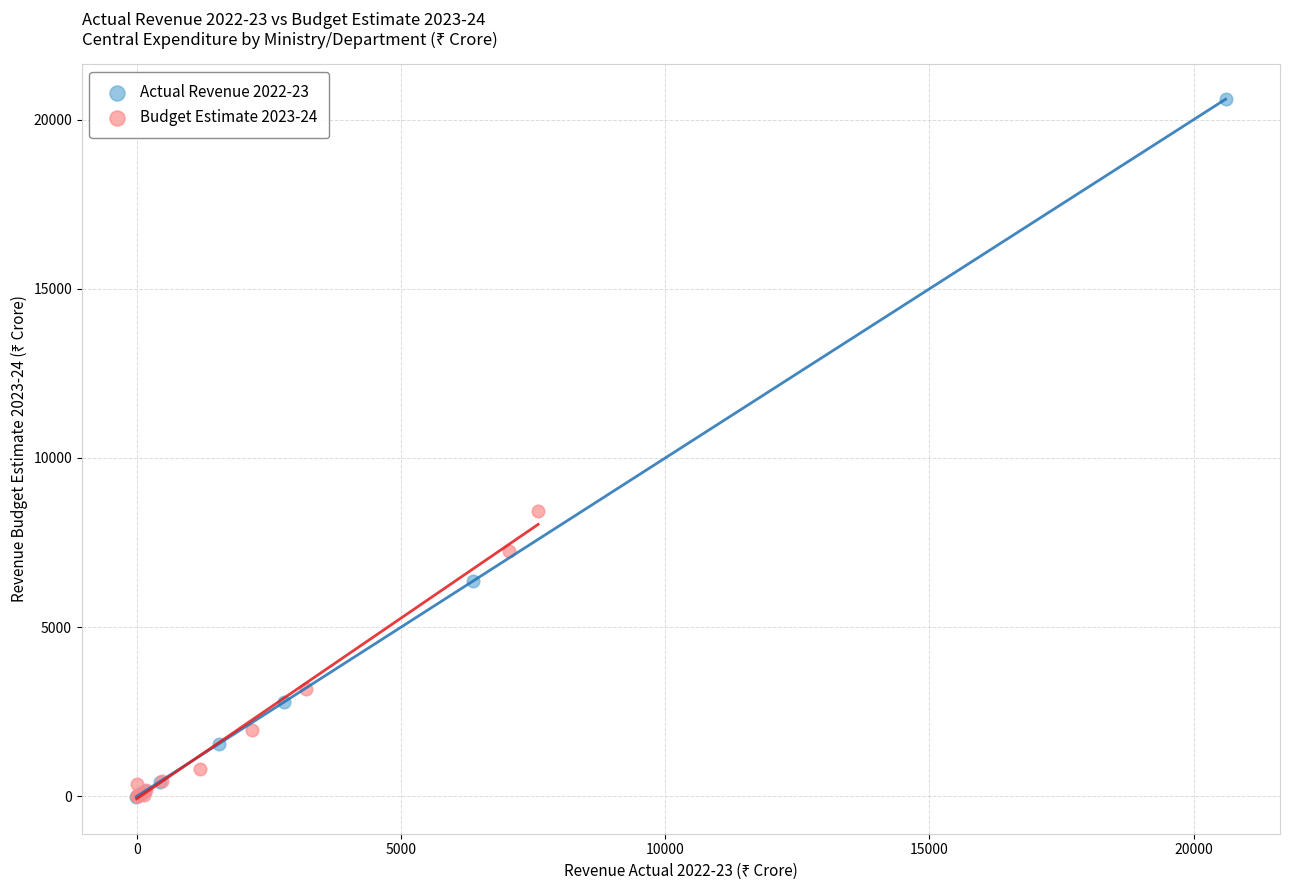

Which series has the widest spread of Y values?

Actual Revenue 2022-23